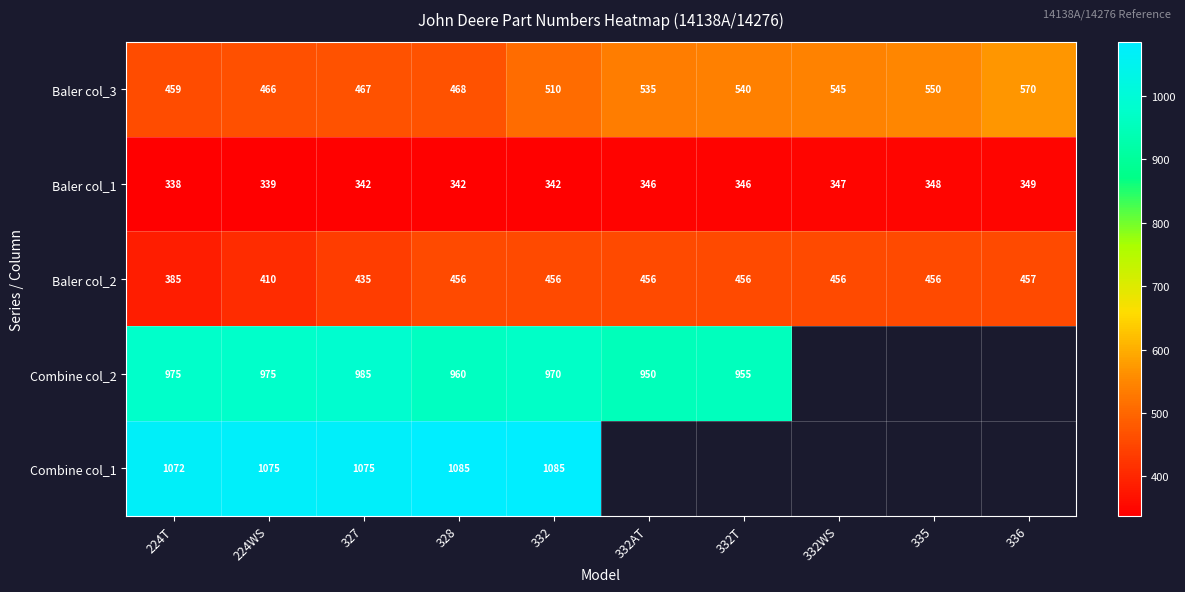

What is the difference between the second highest and minimum values in the Baler col_2 series?

71